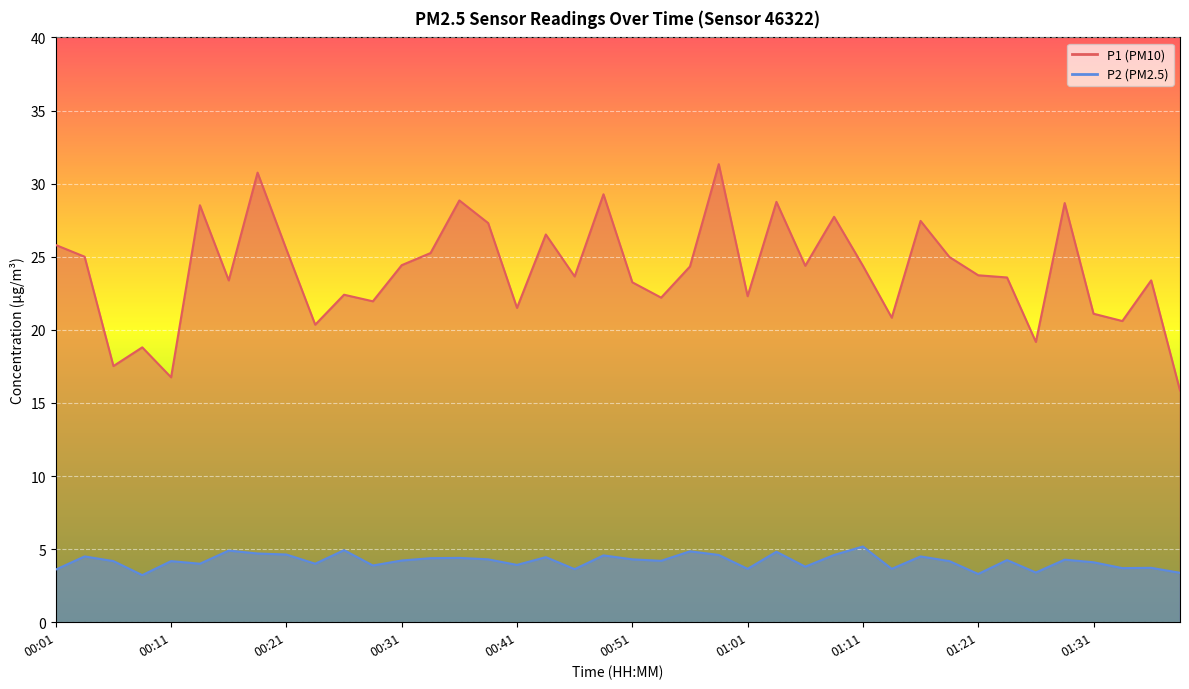

What are all the series names shown in the legend?

P1, P2